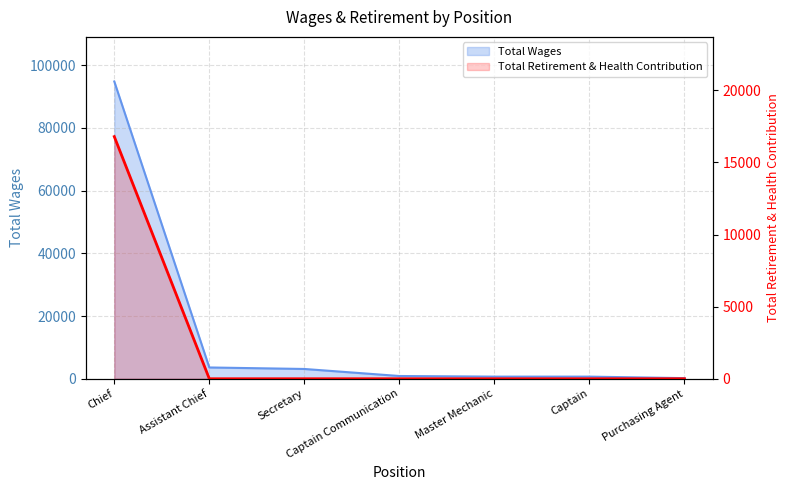

List the labels in order of value, largest first.

Chief, Assistant Chief, Secretary, Captain Communication, Master Mechanic, Captain, Purchasing Agent